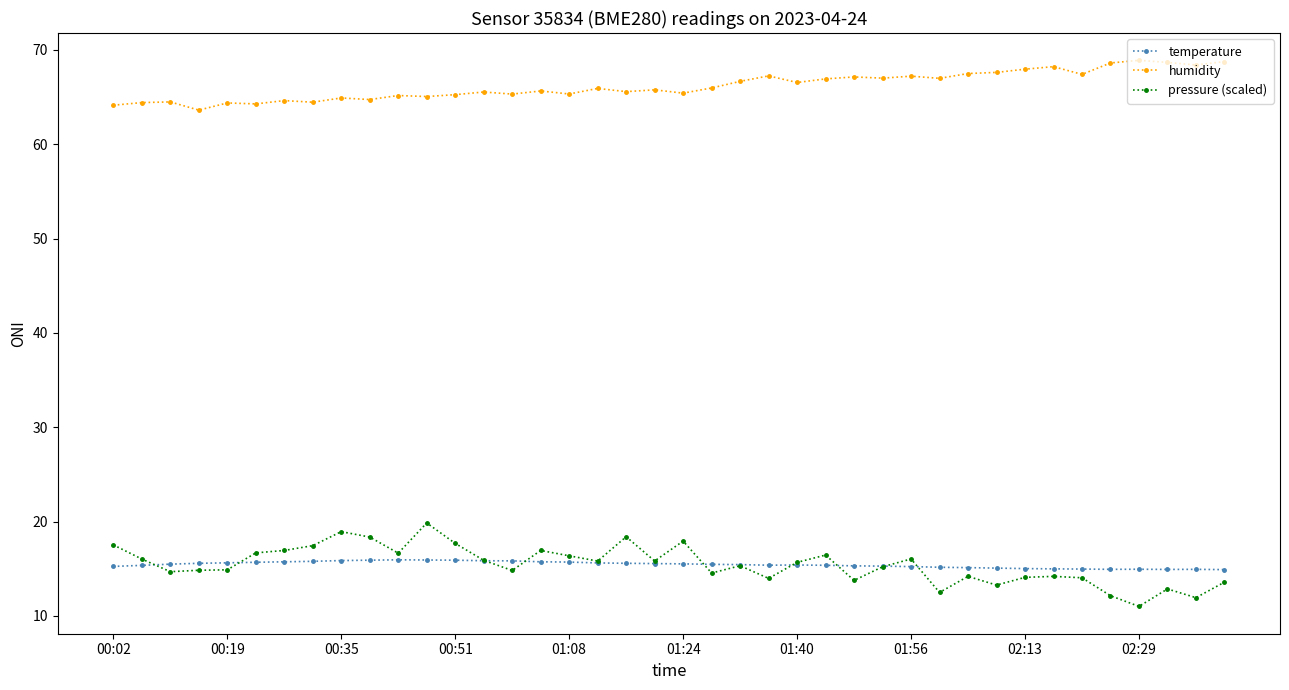

What is the minimum value shown in the chart?

11.0